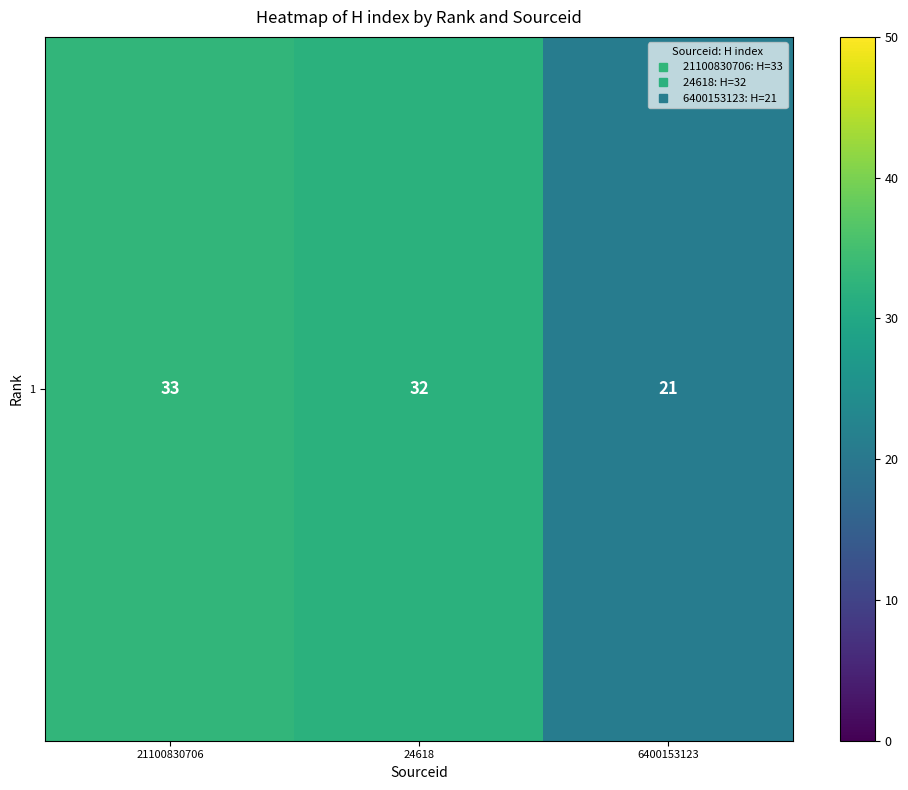

What is the sum of the values at 21100830706 and 24618?

65